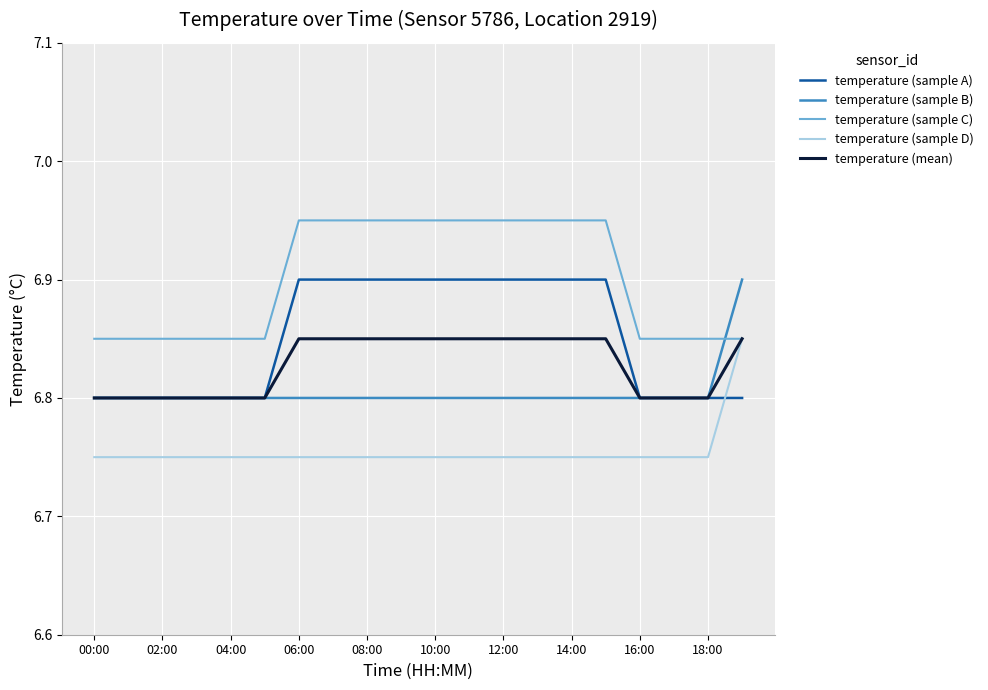

How many lines are shown in the chart?

5